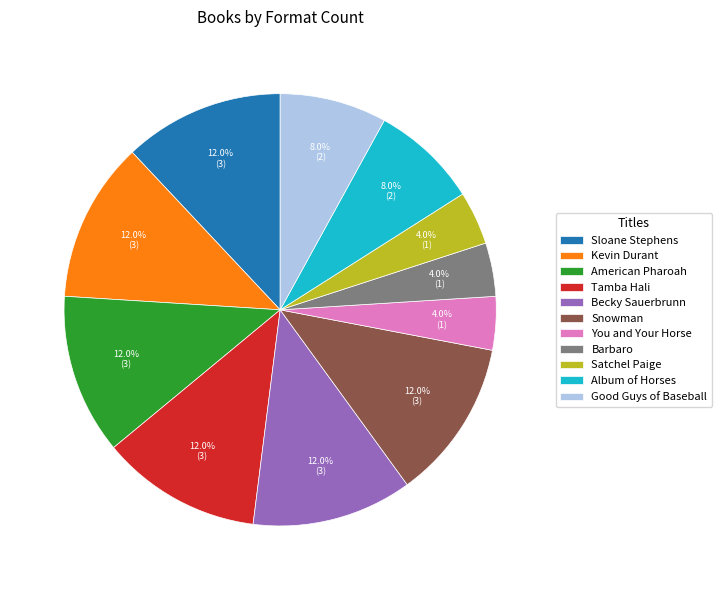

What percentage do Snowman and Satchel Paige together represent?

16.0%